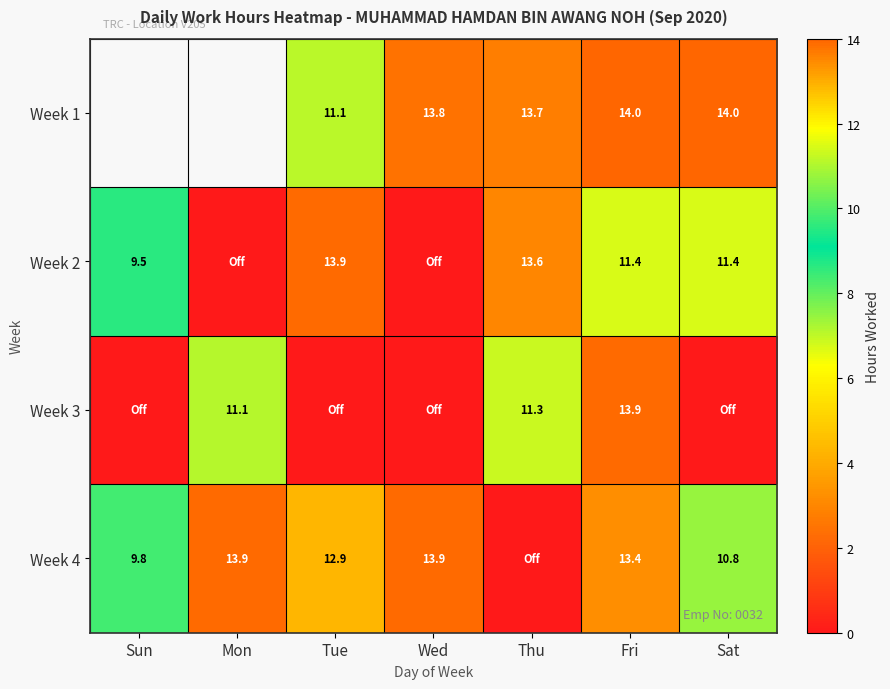

The Week 2 series shows 11.4 at Fri. True or false?

True